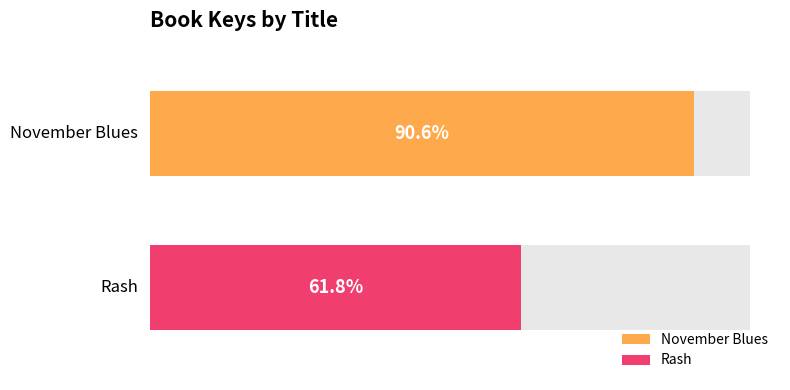

Which category has the highest value across all series?

November Blues